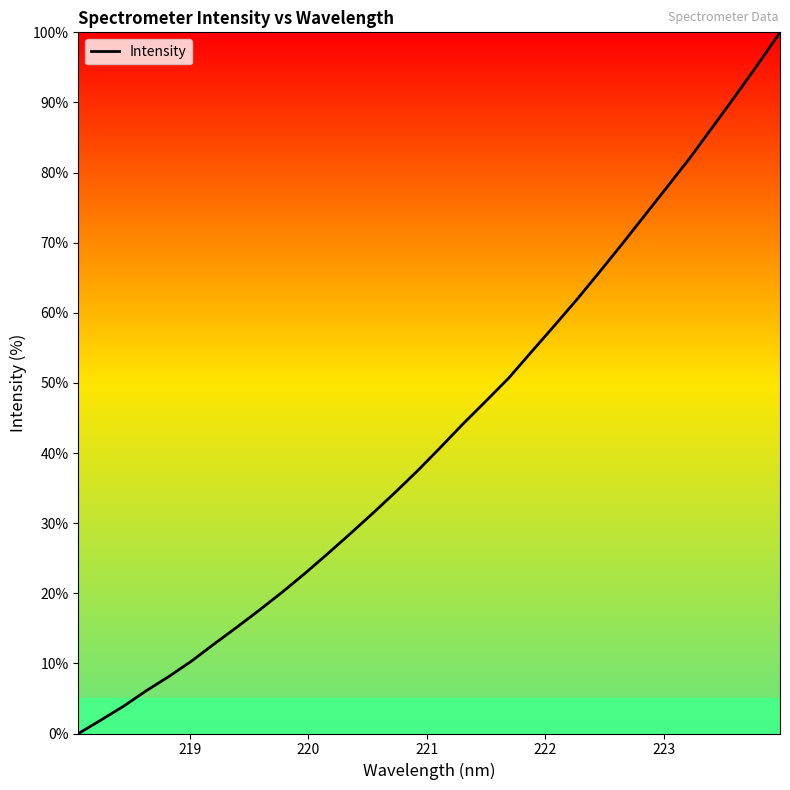

Reading left to right, list all the values displayed in this chart.

0.0	1.9	3.9	6.1	8.1	10.4	12.8	15.2	17.6	20.2	22.8	25.6	28.5	31.4	34.4	37.6	40.9	44.2	47.4	50.7	54.4	58.1	61.8	65.8	69.7	73.8	77.9	82.0	86.4	90.8	95.3	100.0